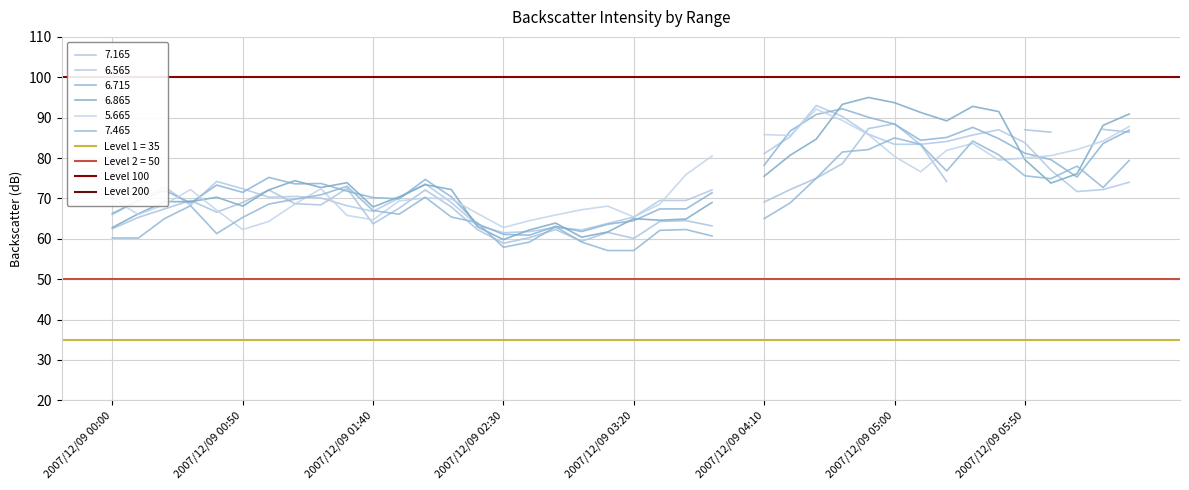

True or false: Level 200 has a value of 302 at 2007/12/09 00:50.

False